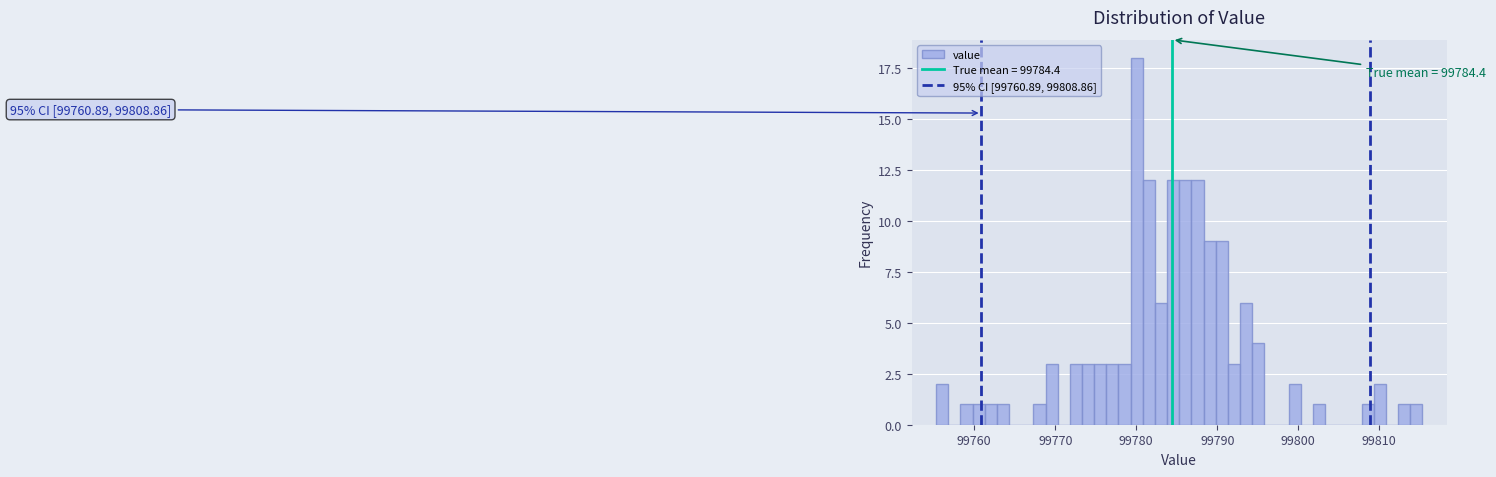

Around what value on the x-axis is the tallest bar? Give the approximate position of its centre, as read against the axis.

99780